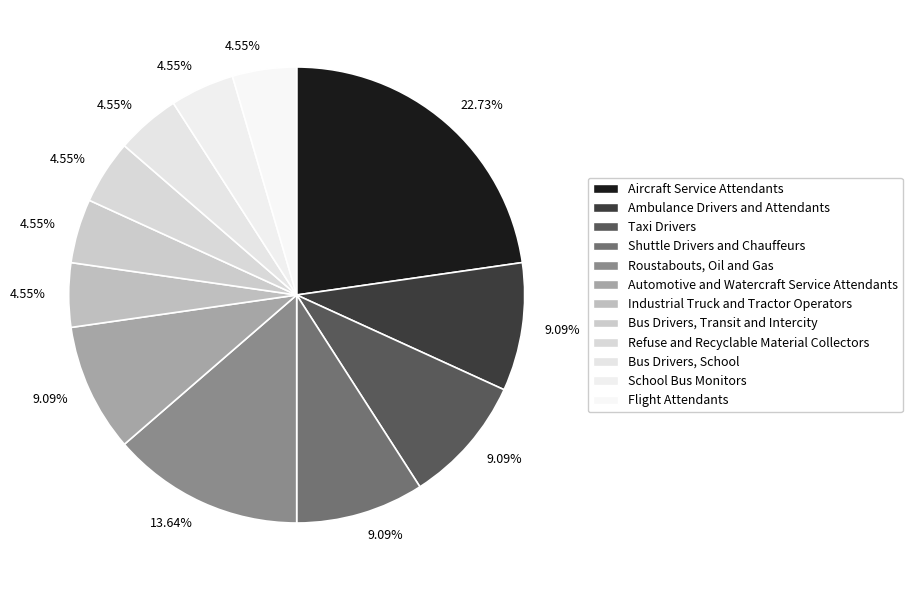

Does any single category account for the majority?

No